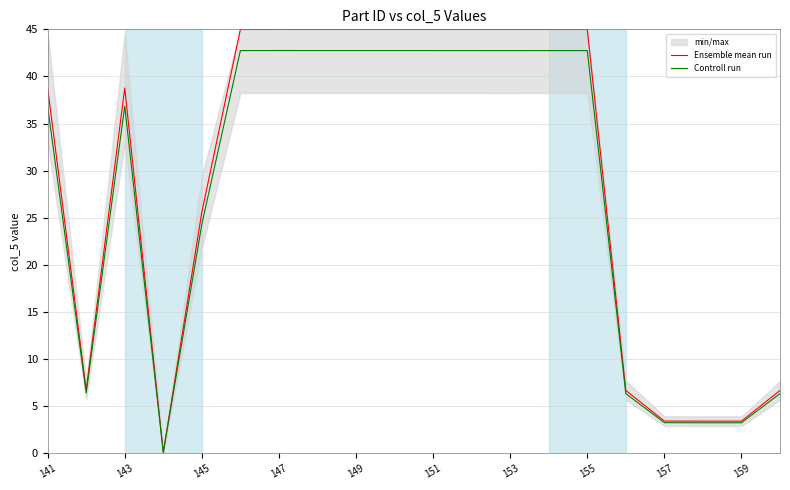

Is it true that Controll run equals 14.5 at 149?

False